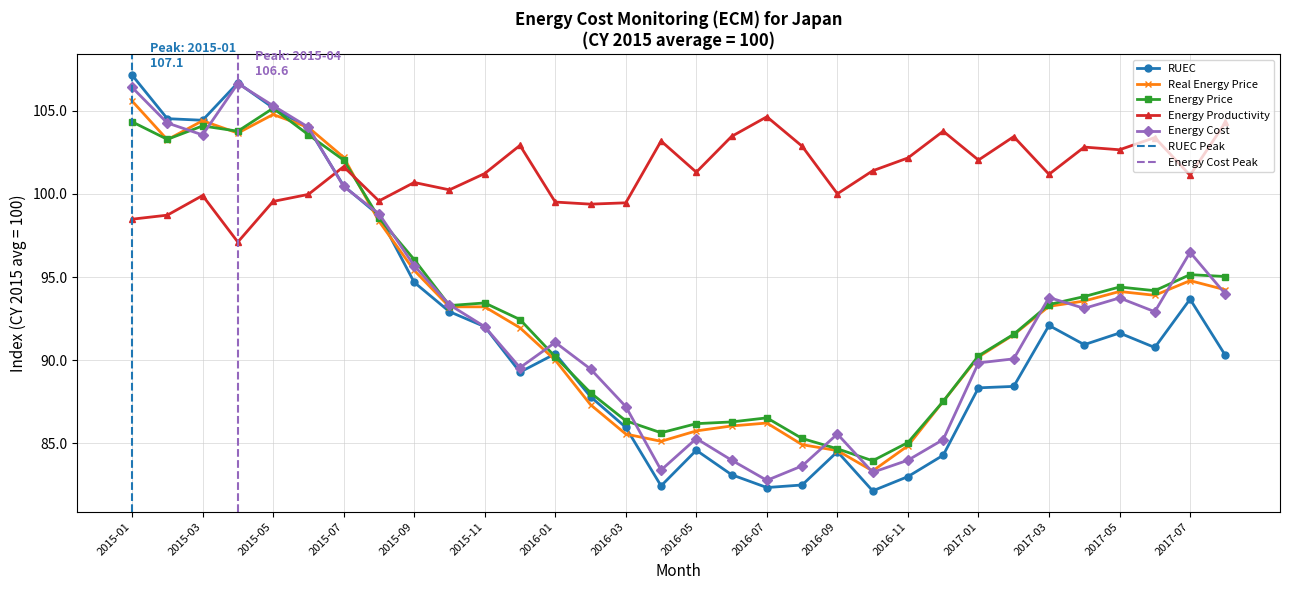

Reading left to right, list all the values displayed in this chart.

RUEC: 2015-01=107.1	2015-02=104.5	2015-03=104.4	2015-04=106.7	2015-05=105.2	2015-06=104.0	2015-07=100.5	2015-08=98.7	2015-09=94.7	2015-10=92.9	2015-11=92.0	2015-12=89.3	2016-01=90.4	2016-02=87.8	2016-03=86.0	2016-04=82.4	2016-05=84.6	2016-06=83.1	2016-07=82.3	2016-08=82.5	2016-09=84.5	2016-10=82.1	2016-11=83.0	2016-12=84.3	2017-01=88.3	2017-02=88.4	2017-03=92.1	2017-04=90.9	2017-05=91.6	2017-06=90.8	2017-07=93.7	2017-08=90.3
Real Energy Price: 2015-01=105.6	2015-02=103.3	2015-03=104.4	2015-04=103.7	2015-05=104.8	2015-06=104.0	2015-07=102.2	2015-08=98.4	2015-09=95.4	2015-10=93.2	2015-11=93.2	2015-12=91.9	2016-01=90.0	2016-02=87.3	2016-03=85.6	2016-04=85.1	2016-05=85.7	2016-06=86.0	2016-07=86.2	2016-08=84.9	2016-09=84.6	2016-10=83.3	2016-11=84.9	2016-12=87.5	2017-01=90.2	2017-02=91.5	2017-03=93.2	2017-04=93.6	2017-05=94.1	2017-06=93.9	2017-07=94.8	2017-08=94.2
Energy Price: 2015-01=104.3	2015-02=103.3	2015-03=104.1	2015-04=103.8	2015-05=105.1	2015-06=103.6	2015-07=102.0	2015-08=98.6	2015-09=96.1	2015-10=93.3	2015-11=93.4	2015-12=92.4	2016-01=90.2	2016-02=88.0	2016-03=86.4	2016-04=85.6	2016-05=86.2	2016-06=86.3	2016-07=86.5	2016-08=85.3	2016-09=84.7	2016-10=84.0	2016-11=85.0	2016-12=87.5	2017-01=90.3	2017-02=91.6	2017-03=93.3	2017-04=93.8	2017-05=94.4	2017-06=94.2	2017-07=95.1	2017-08=95.0
Energy Productivity: 2015-01=98.5	2015-02=98.7	2015-03=99.9	2015-04=97.1	2015-05=99.5	2015-06=100.0	2015-07=101.6	2015-08=99.6	2015-09=100.7	2015-10=100.2	2015-11=101.2	2015-12=102.9	2016-01=99.5	2016-02=99.4	2016-03=99.5	2016-04=103.2	2016-05=101.3	2016-06=103.5	2016-07=104.6	2016-08=102.9	2016-09=100.0	2016-10=101.4	2016-11=102.2	2016-12=103.8	2017-01=102.0	2017-02=103.4	2017-03=101.2	2017-04=102.8	2017-05=102.7	2017-06=103.4	2017-07=101.1	2017-08=104.3
Energy Cost: 2015-01=106.4	2015-02=104.3	2015-03=103.5	2015-04=106.6	2015-05=105.3	2015-06=104.0	2015-07=100.4	2015-08=98.8	2015-09=95.7	2015-10=93.3	2015-11=92.0	2015-12=89.6	2016-01=91.1	2016-02=89.5	2016-03=87.2	2016-04=83.4	2016-05=85.3	2016-06=84.0	2016-07=82.8	2016-08=83.6	2016-09=85.6	2016-10=83.3	2016-11=84.0	2016-12=85.2	2017-01=89.8	2017-02=90.1	2017-03=93.8	2017-04=93.1	2017-05=93.7	2017-06=92.9	2017-07=96.5	2017-08=94.0